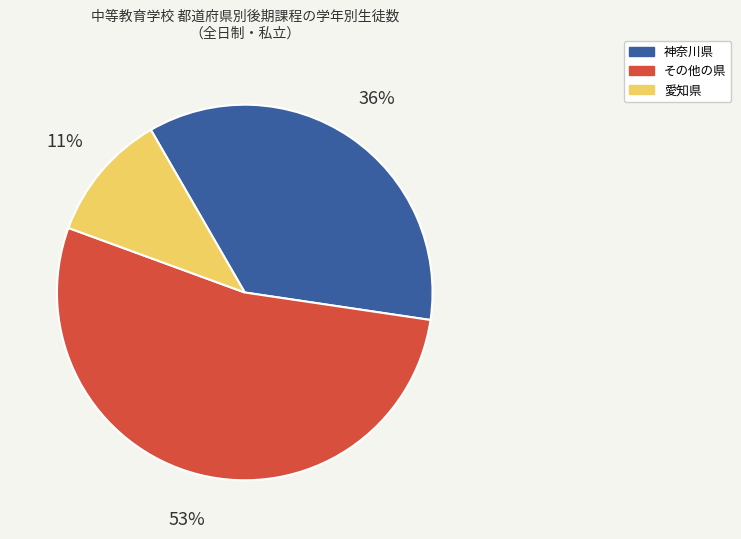

Count the number of slices in the pie.

3